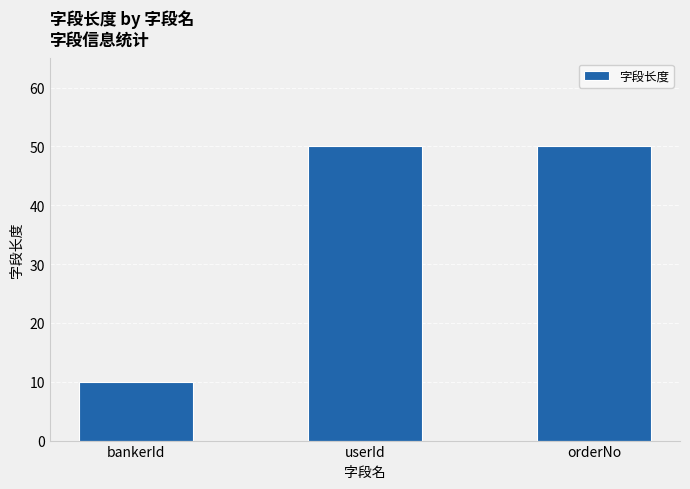

What is the difference between the maximum and minimum values?

40